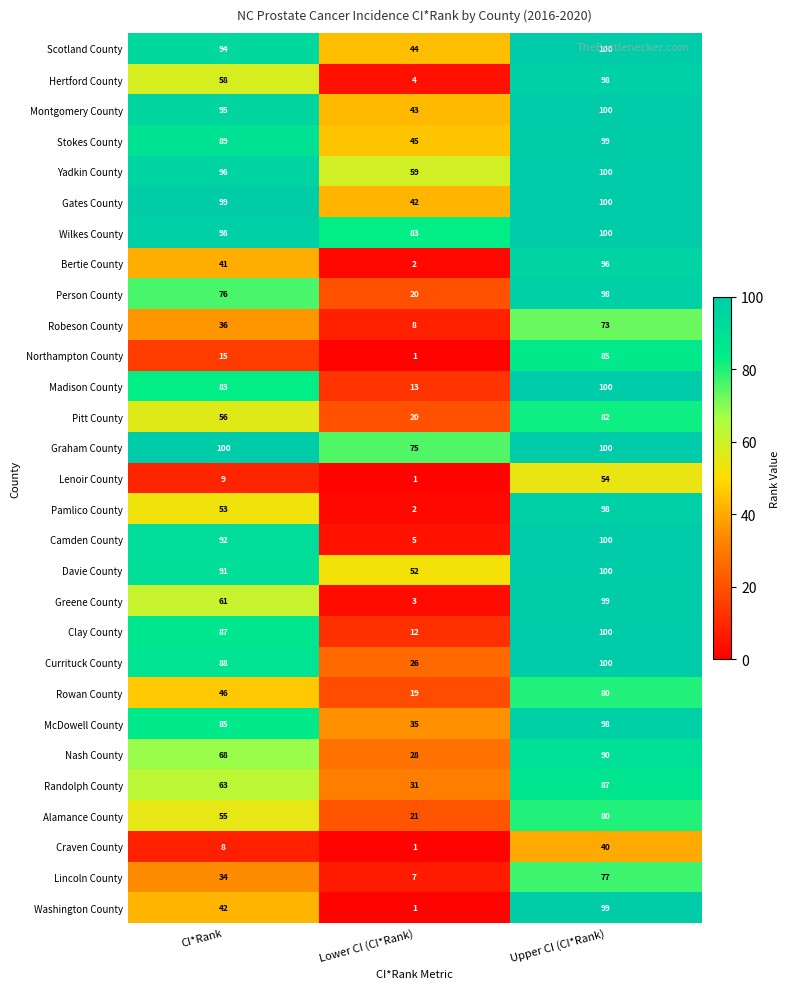

What is the total value across all series at Upper CI (CI*Rank)?

2633